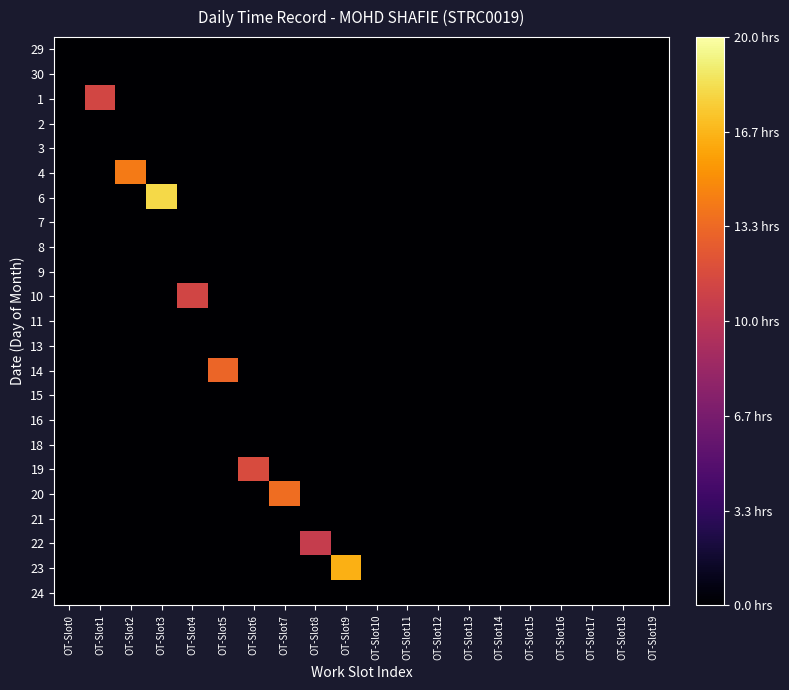

Which has a higher value, OT-Slot2 or OT-Slot0?

OT-Slot2